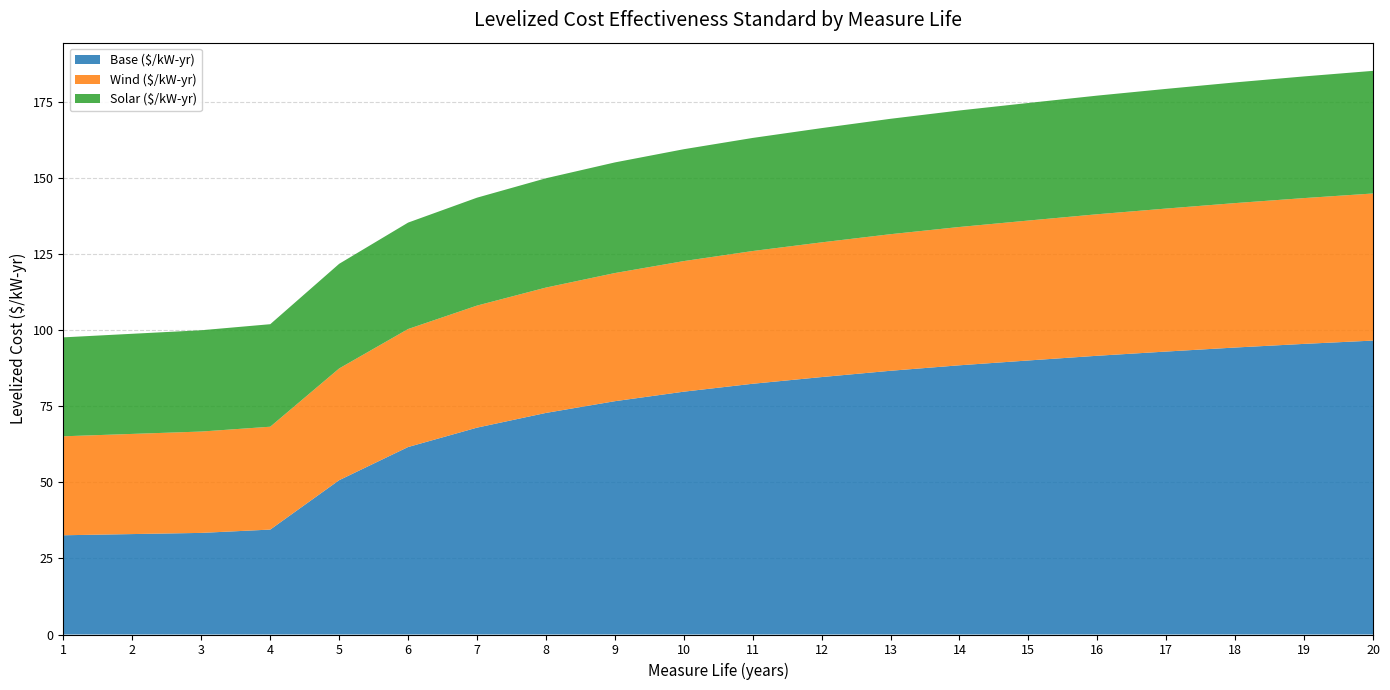

Reading left to right, what are all the values shown in this chart?

Base ($/kW-yr): 1=32.6	2=33.0	3=33.4	4=34.5	5=50.7	6=61.6	7=67.9	8=72.8	9=76.6	10=79.7	11=82.3	12=84.5	13=86.6	14=88.4	15=90.0	16=91.5	17=92.9	18=94.2	19=95.4	20=96.5
Wind ($/kW-yr): 1=32.5	2=32.9	3=33.3	4=33.8	5=36.7	6=38.8	7=40.1	8=41.2	9=42.1	10=42.9	11=43.6	12=44.2	13=44.9	14=45.4	15=46.0	16=46.5	17=47.0	18=47.4	19=47.9	20=48.3
Solar ($/kW-yr): 1=32.5	2=32.9	3=33.3	4=33.7	5=34.4	6=34.9	7=35.4	8=35.9	9=36.3	10=36.7	11=37.1	12=37.5	13=37.9	14=38.3	15=38.6	16=39.0	17=39.3	18=39.6	19=40.0	20=40.3